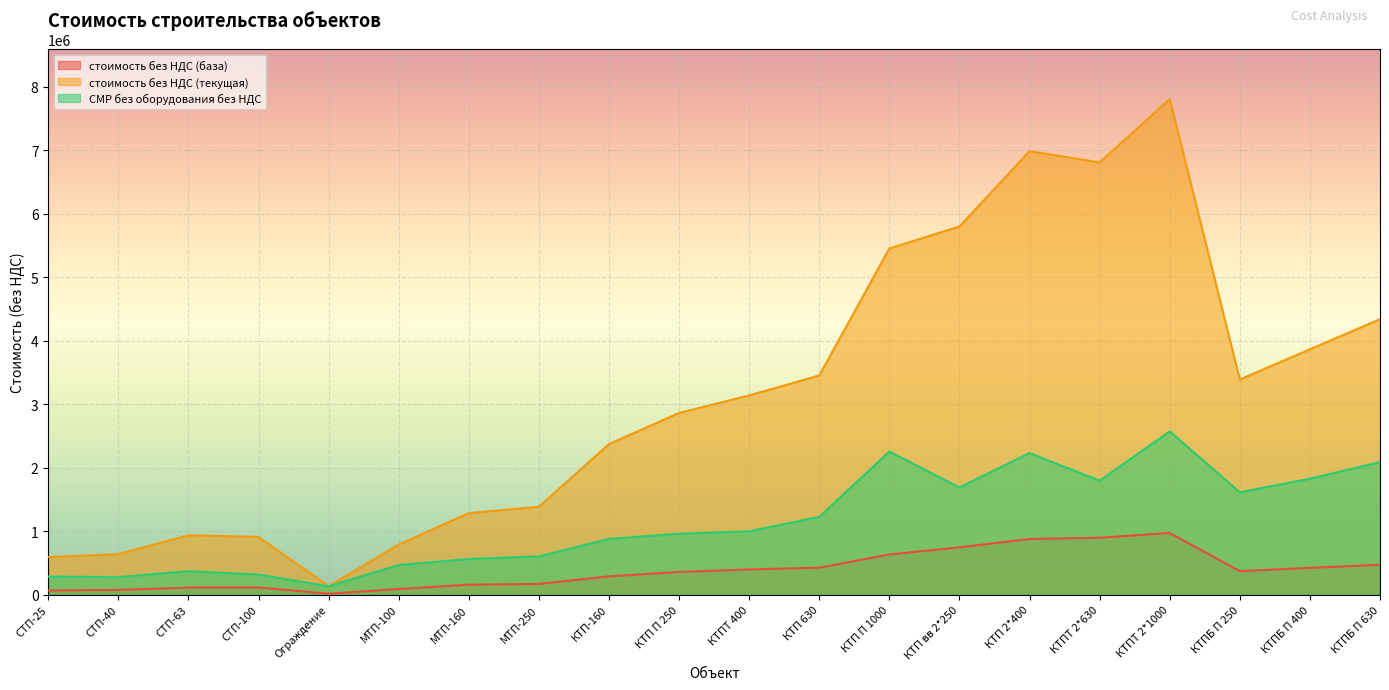

True or false: СМР без оборудования без НДС and стоимость без НДС (база) cross at least once.

False